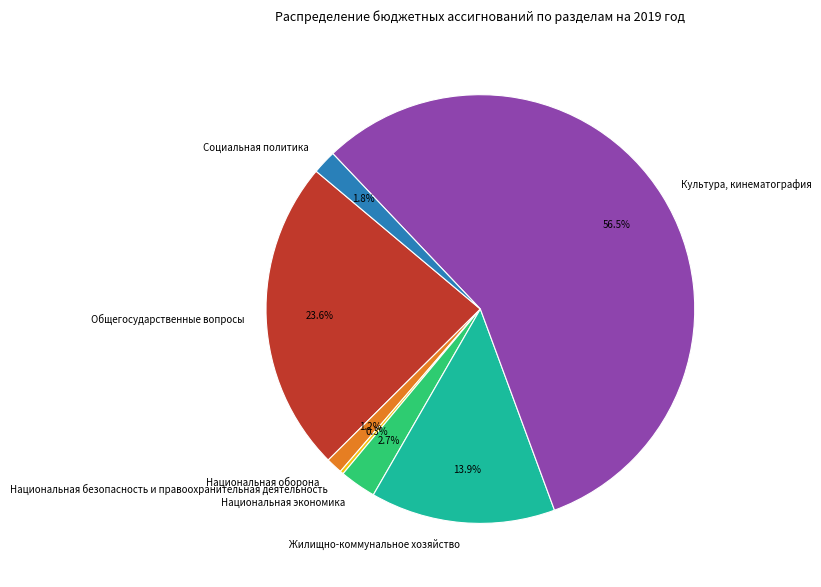

To the nearest percent, what percentage of the pie is Национальная экономика?

3%